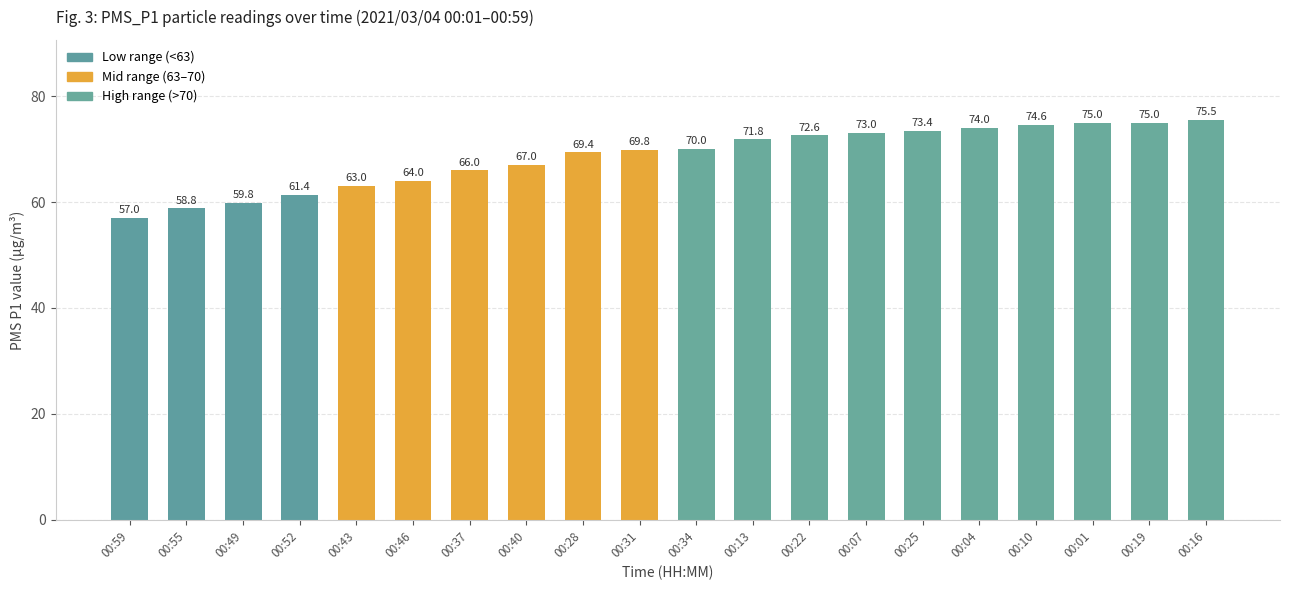

What is the label of the 13th bar from the left?

00:22